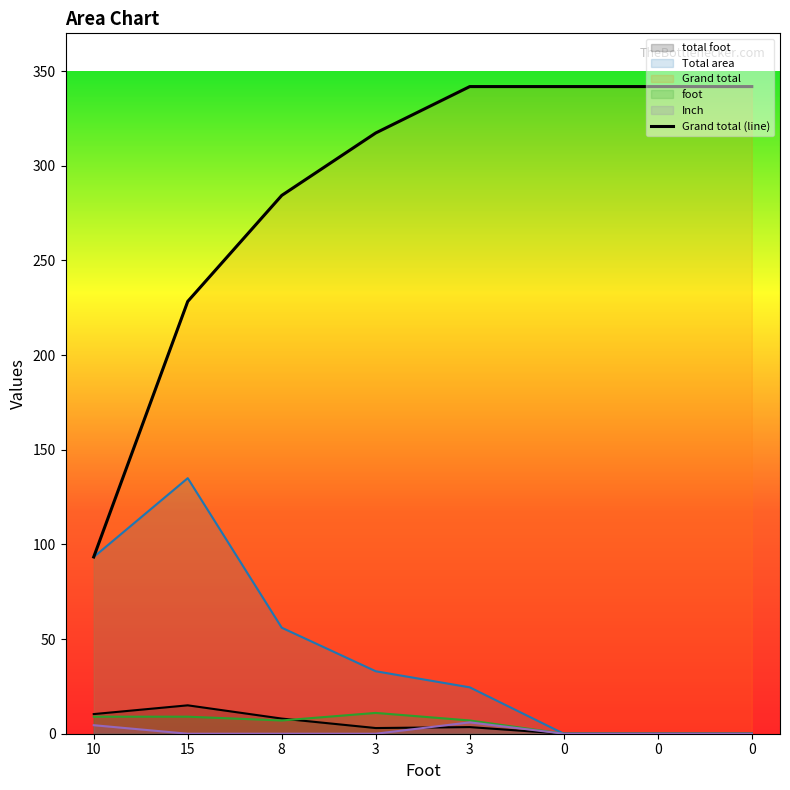

Is it true that total foot equals 8.0 at 8?

True